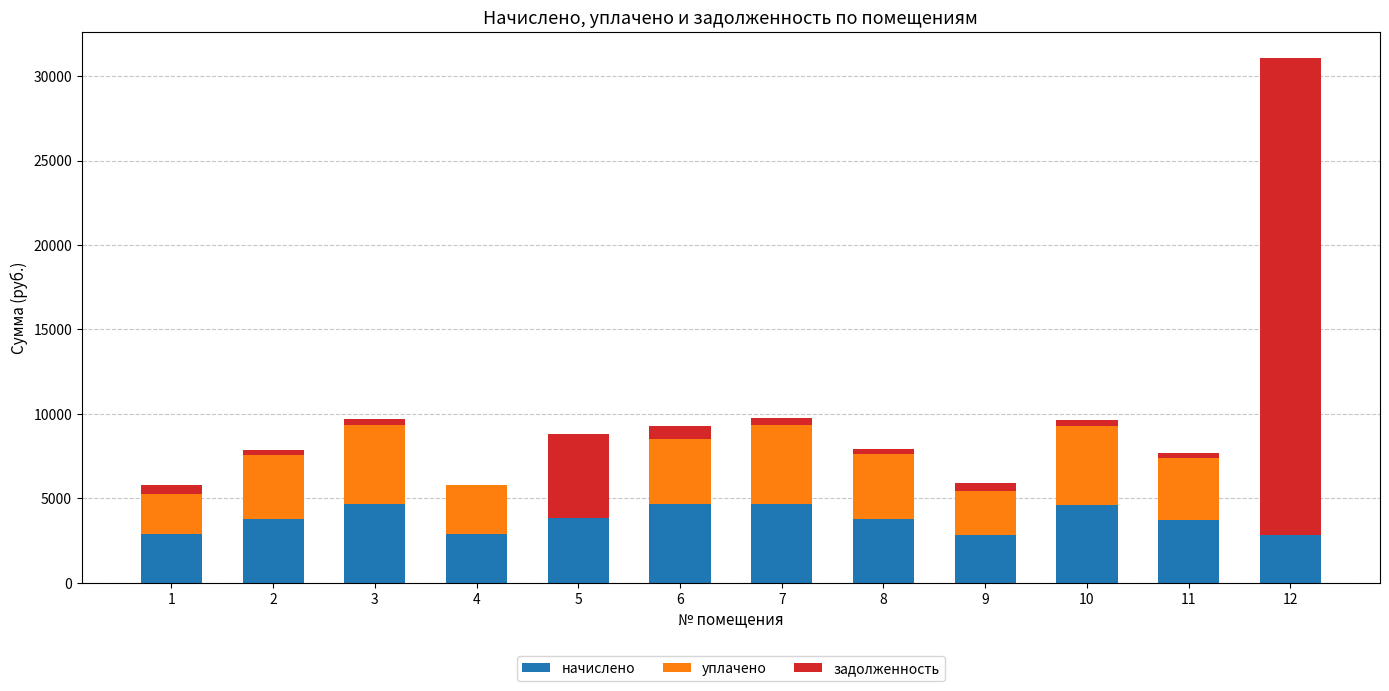

What is the sum of all начислено values?

45118.4